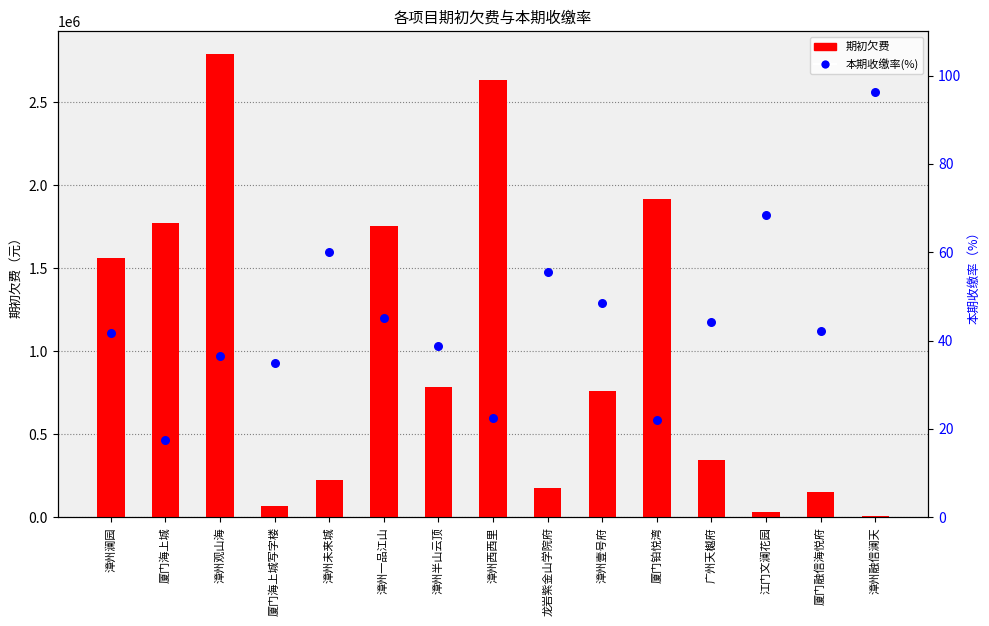

What is the total value across all series at 广州天樾府?

346012.3